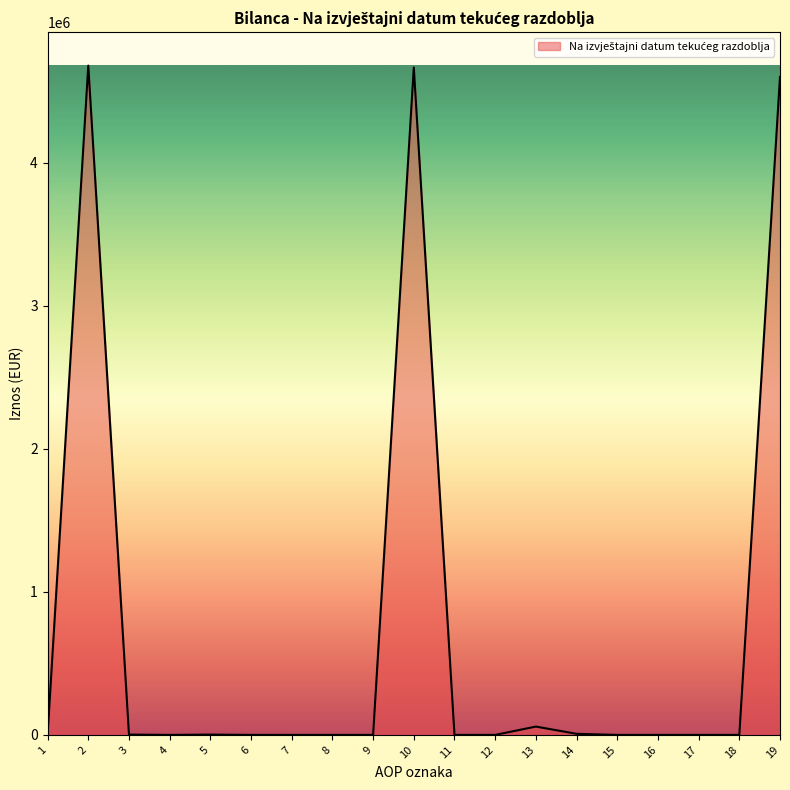

The value at 9 is 0. True or false?

True